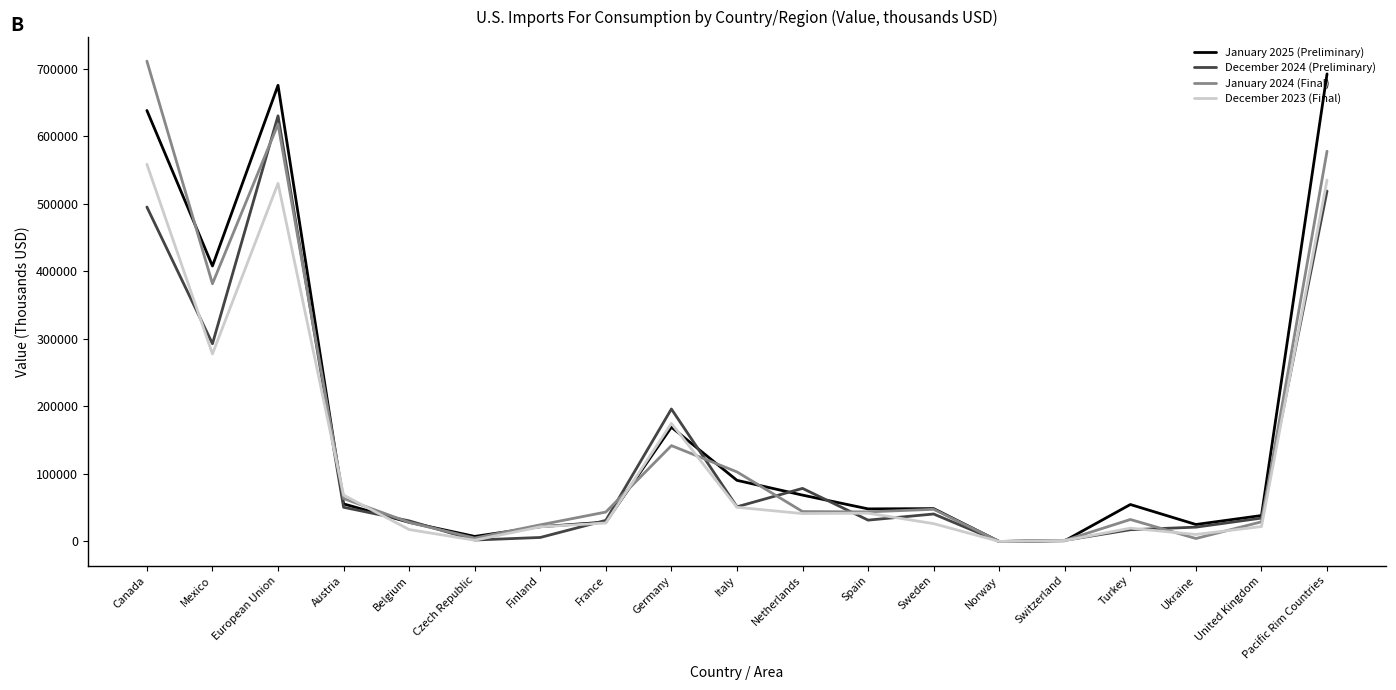

Where does the December 2024 (Preliminary) series first go above 34663?

Canada